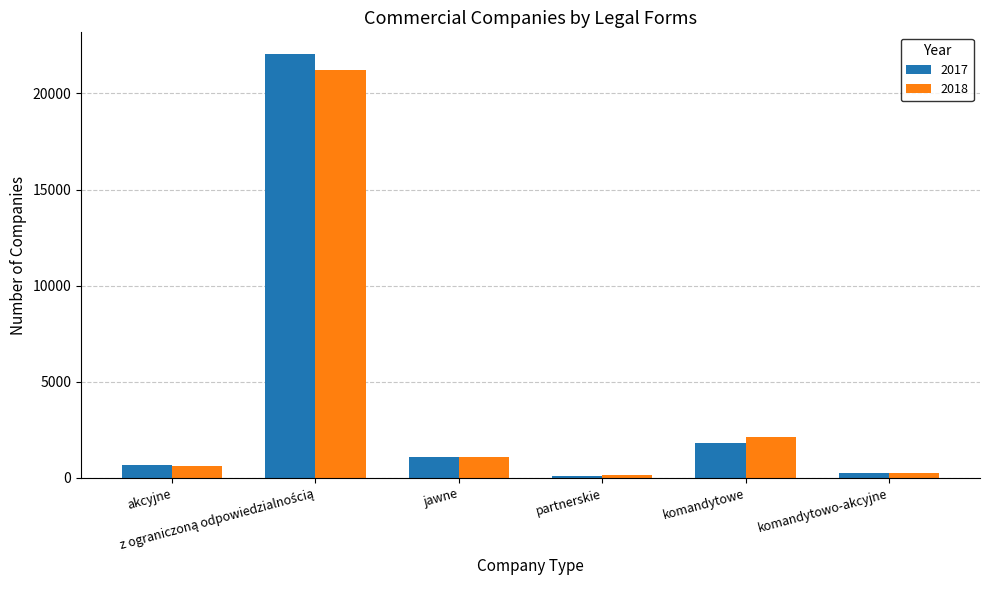

Reading right to left, list all the values displayed in this chart.

2017: 281	1841	125	1074	22071	667
2018: 280	2125	129	1065	21240	641